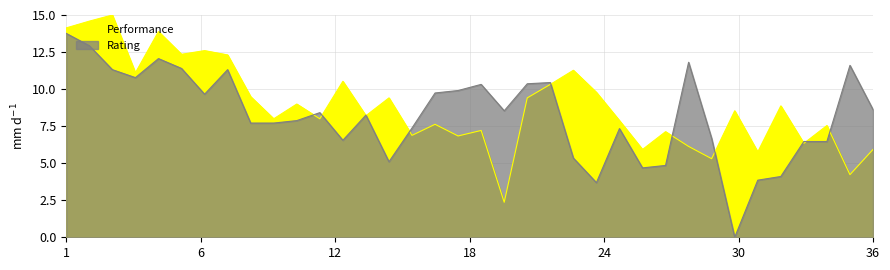

Read the Rating value at 10.

7.7